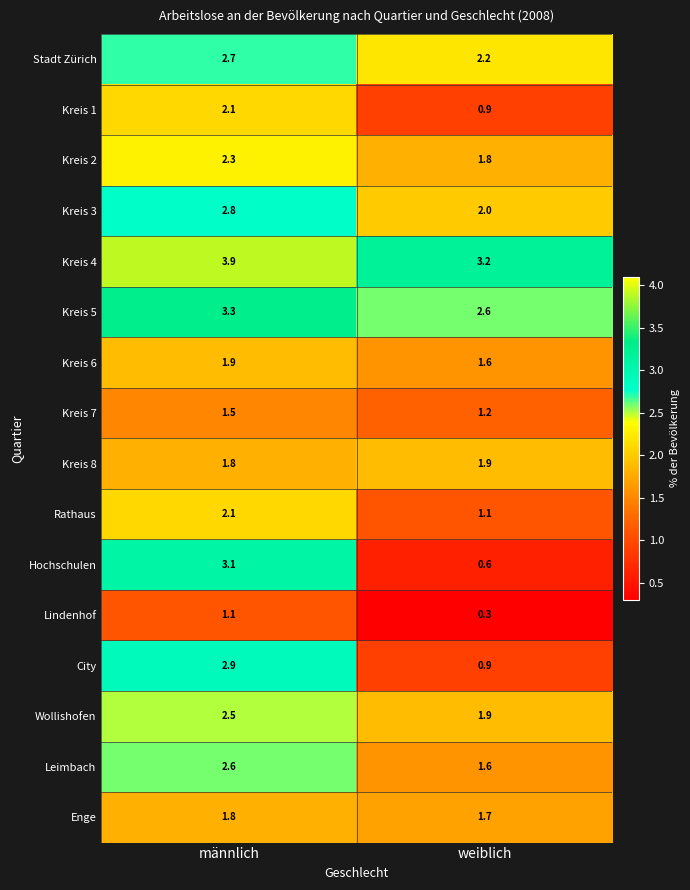

How many categories are shown in the chart?

2